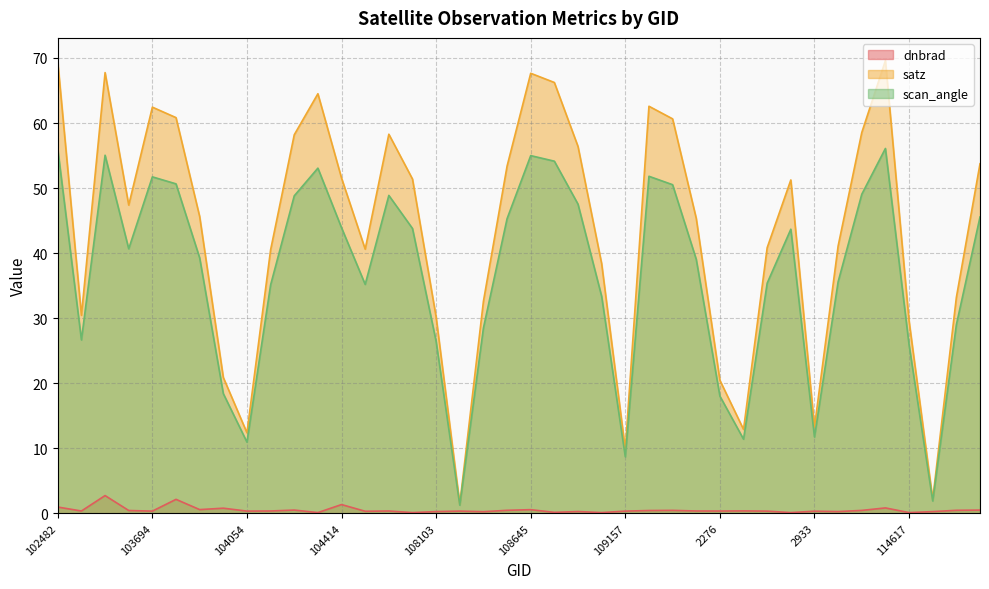

The dnbrad series shows 1.0 at 102482. True or false?

True